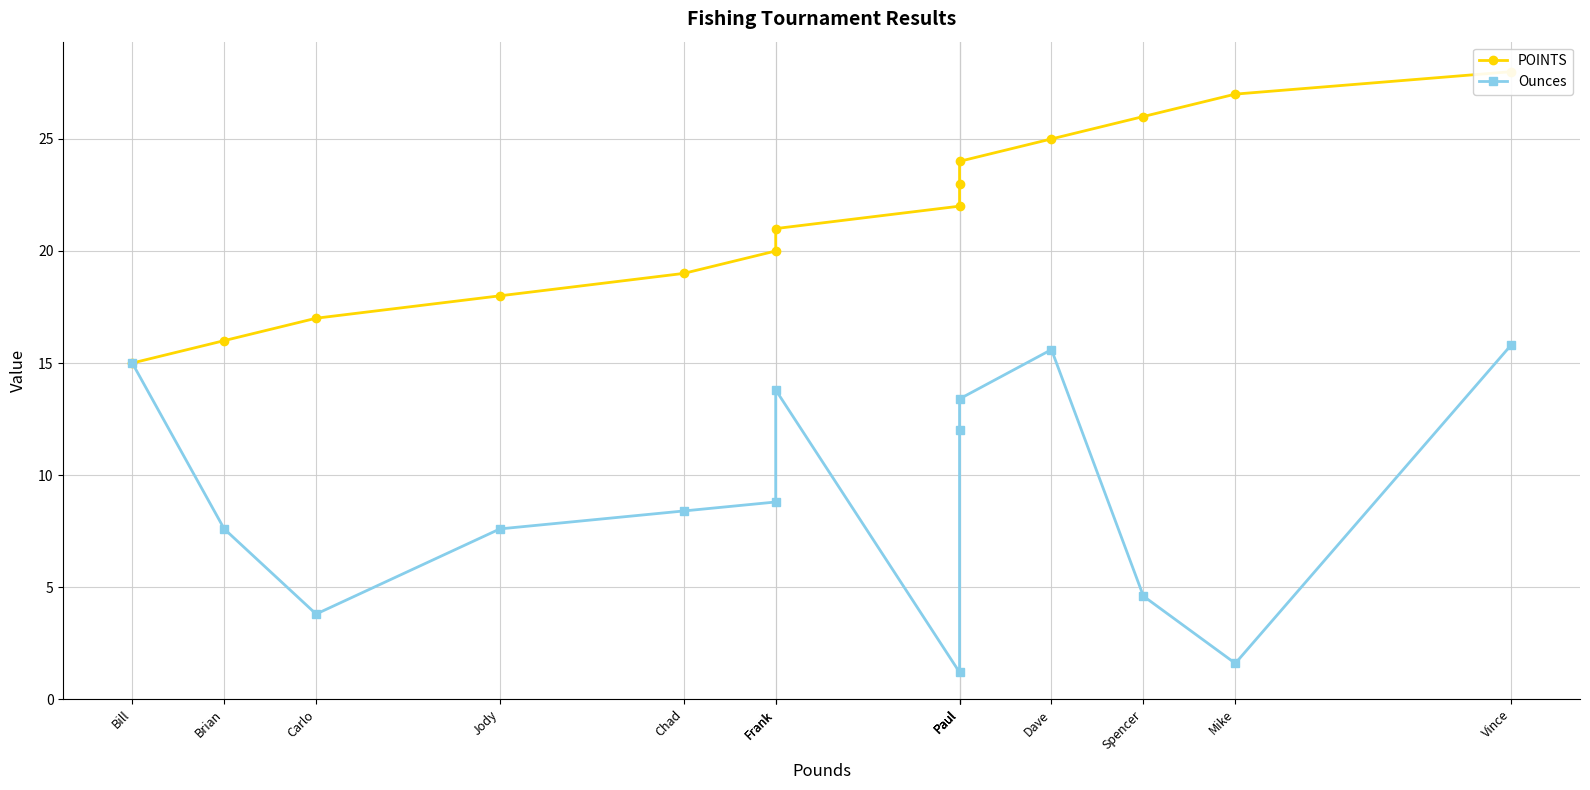

How many categories are shown in the chart?

14